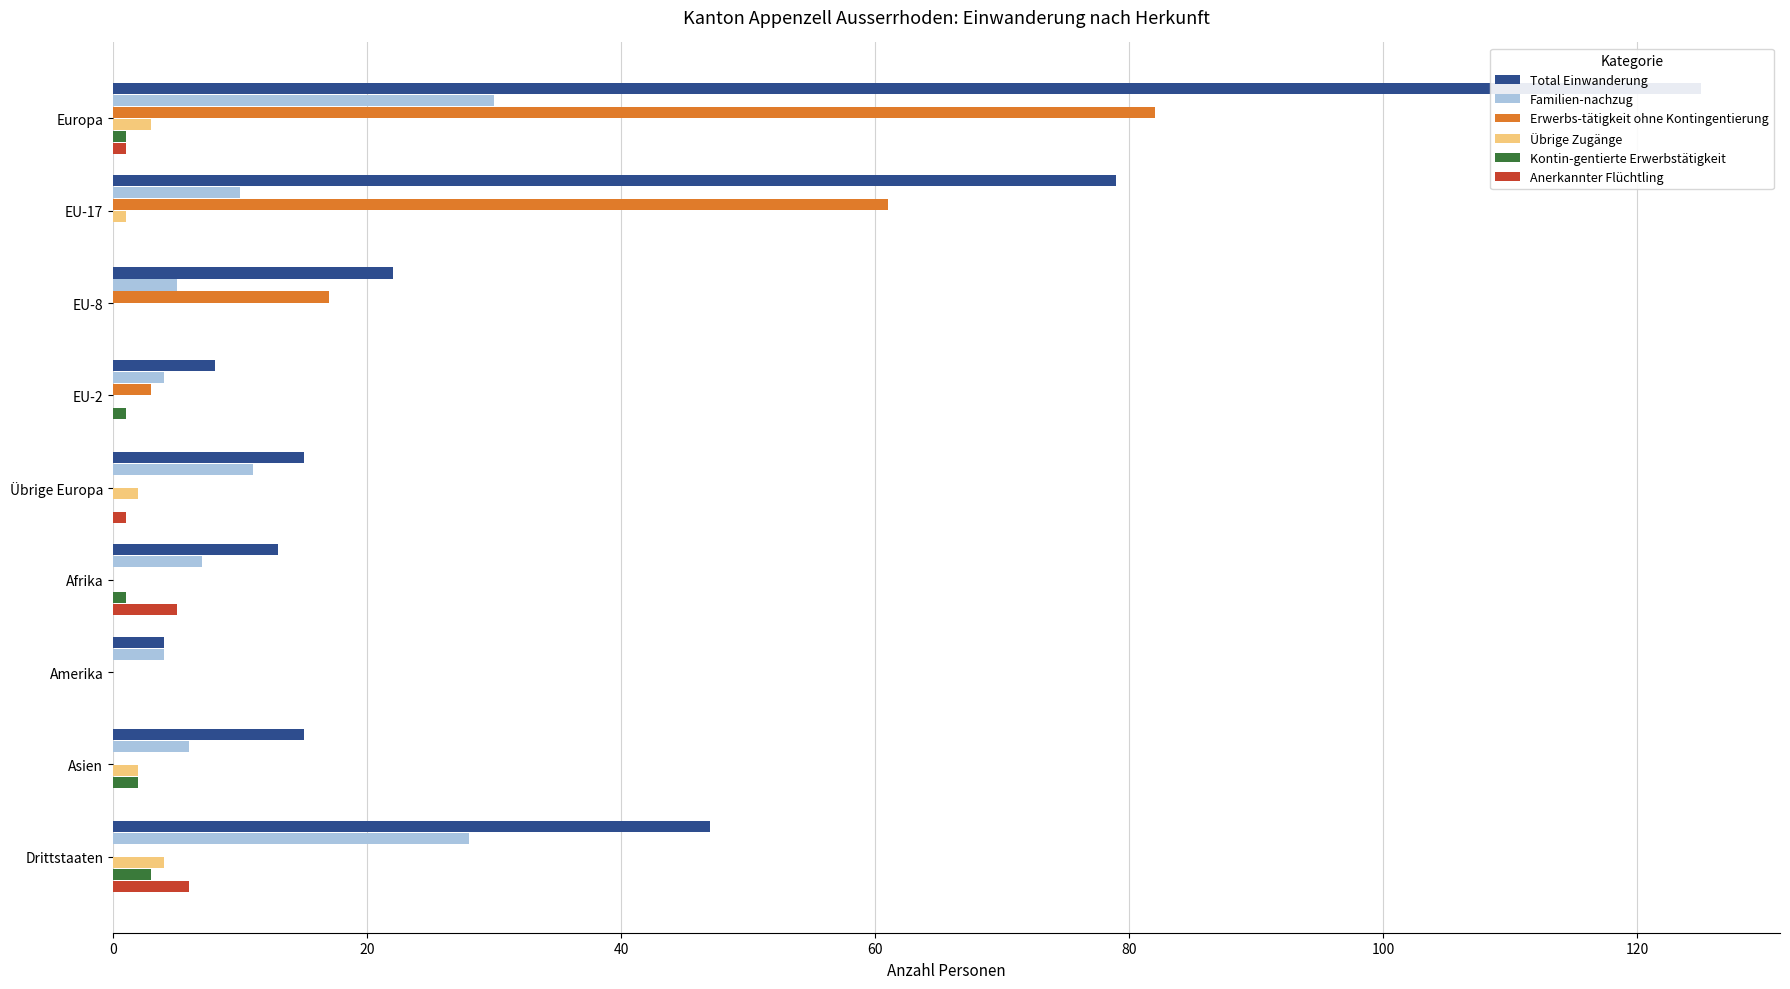

How many groups of bars are there?

9